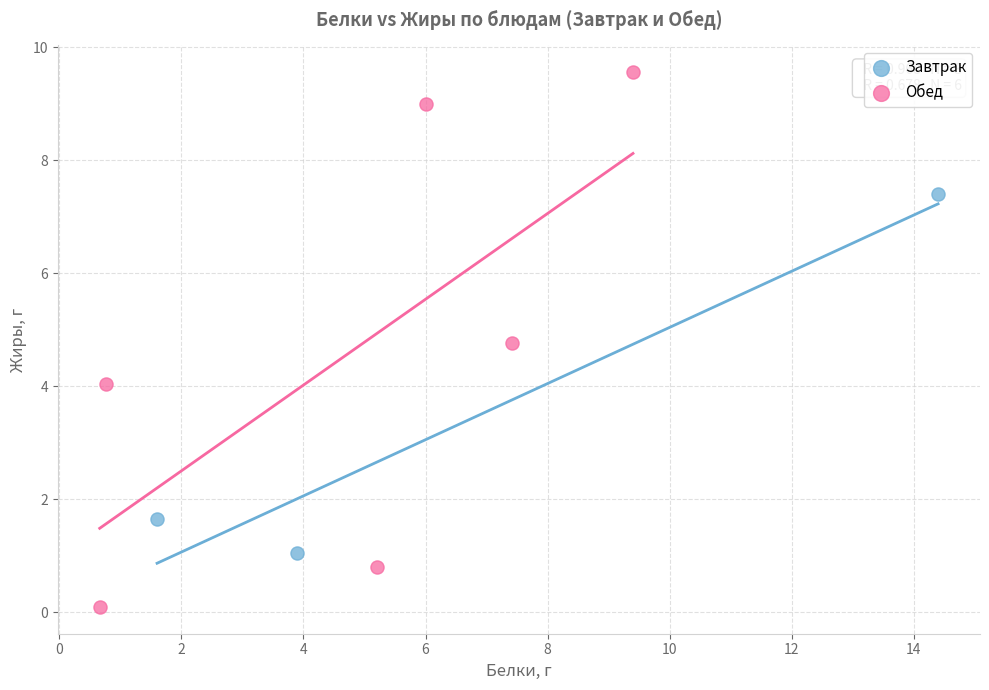

What are all the series names shown in the legend?

Завтрак, Обед